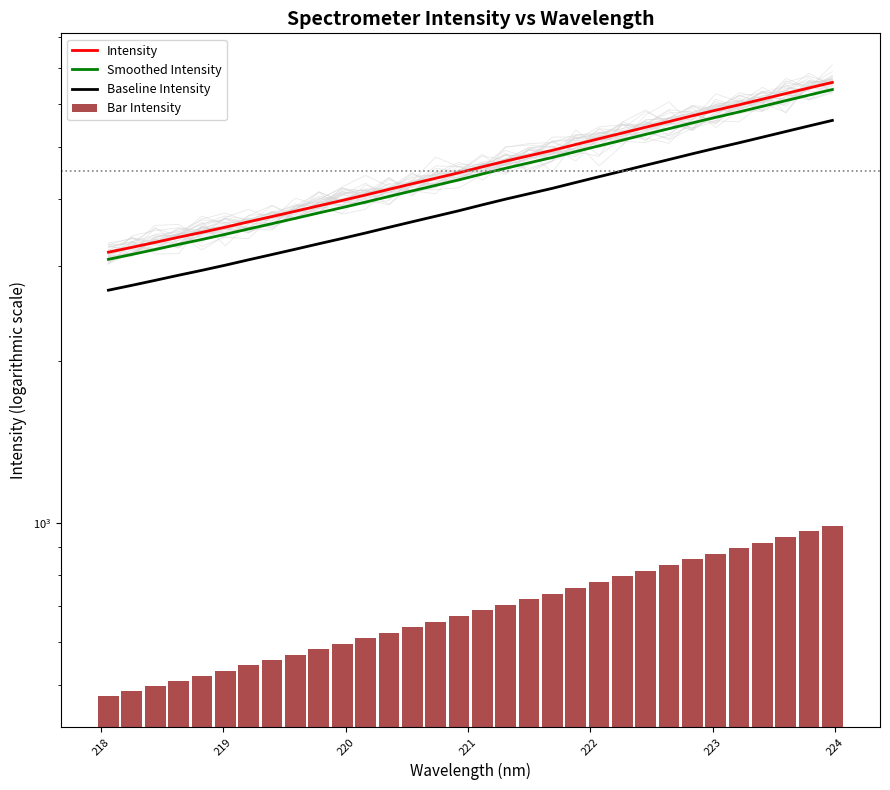

Rank the series at 218 from highest to lowest value.

Intensity, Smoothed Intensity, Baseline Intensity, Bar Intensity